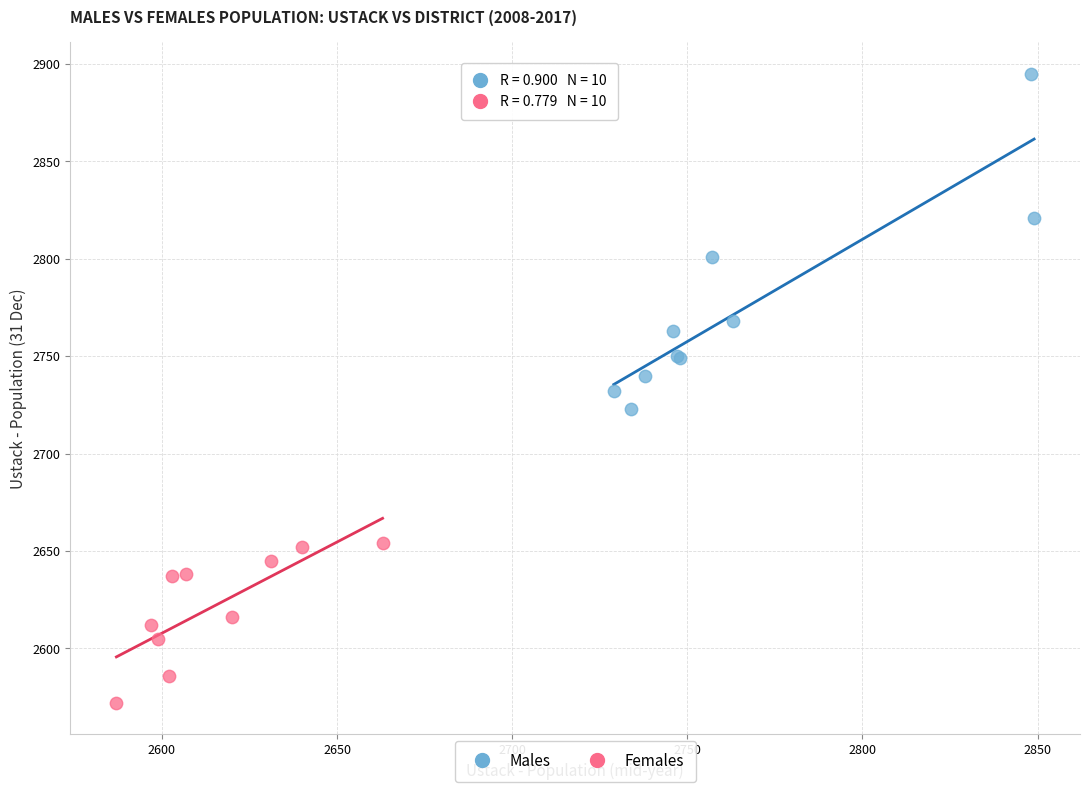

Which series has the widest spread of Y values?

Males